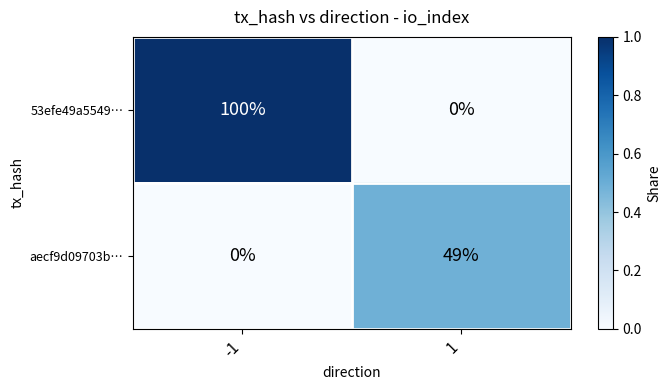

At how many categories does at least one series exceed 0?

2